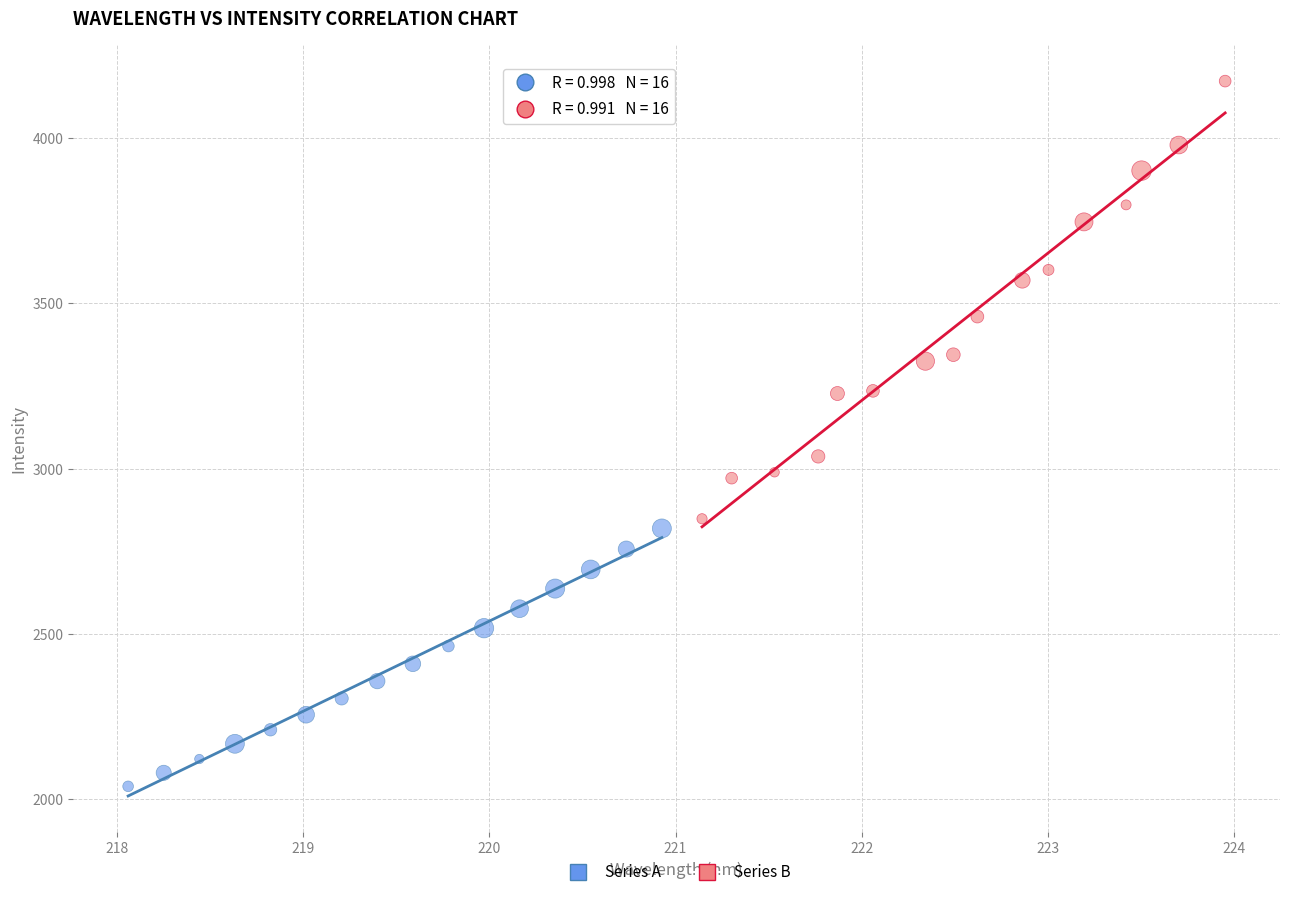

Which series has the widest spread of Y values?

Series B